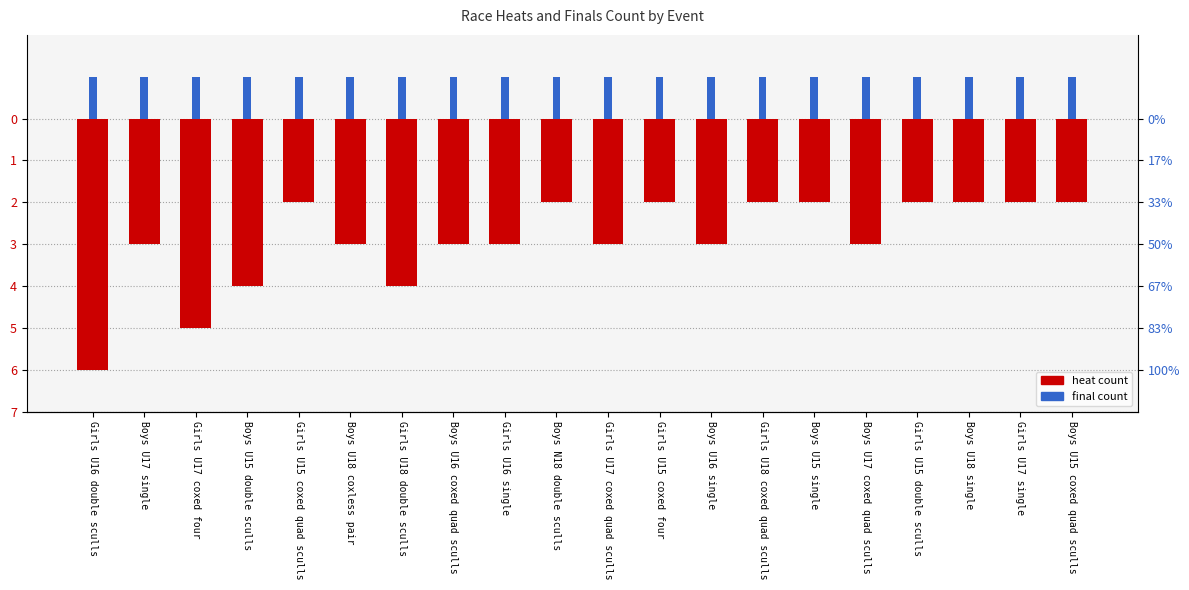

Which series has the largest total across all categories?

final count